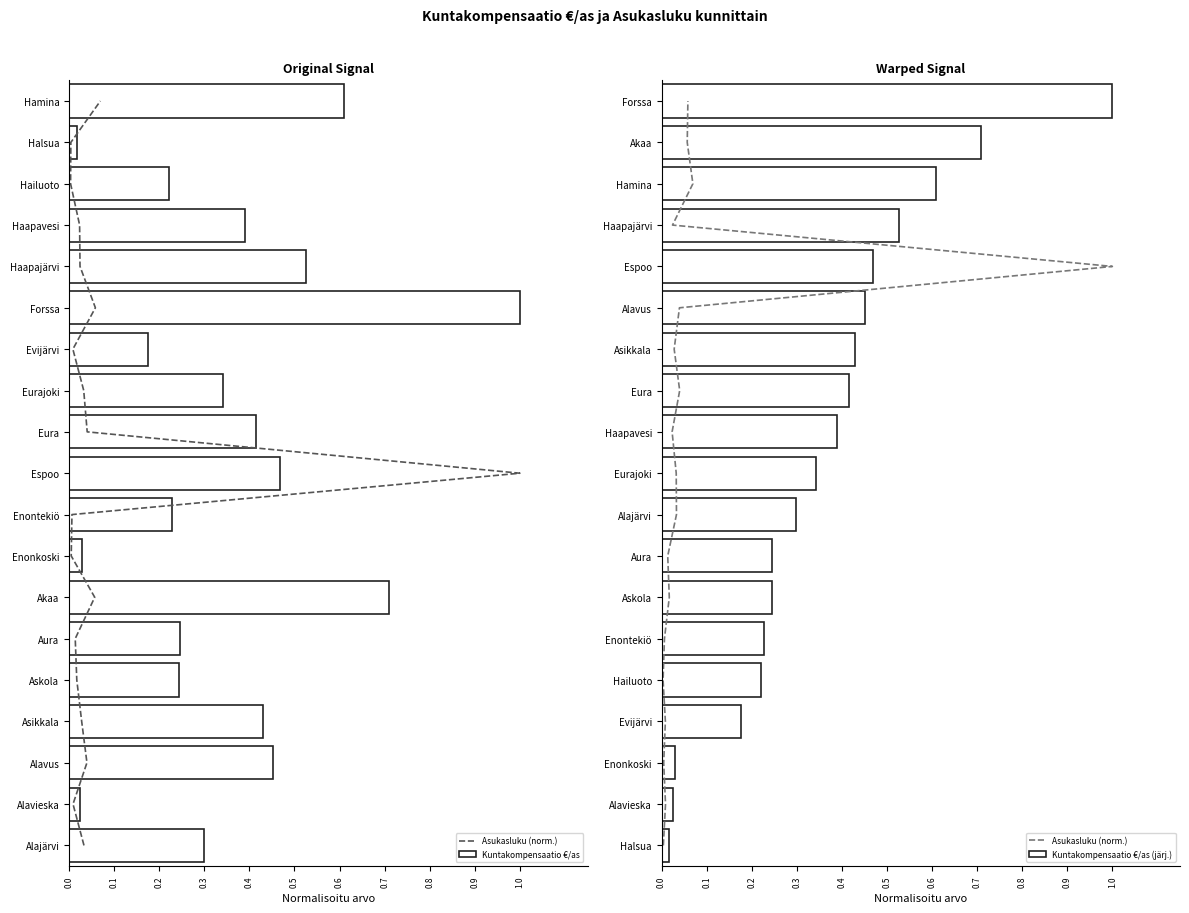

What is the difference between the maximum and second lowest values in the Kuntakompensaatio €/as (järj.) series?

1.0